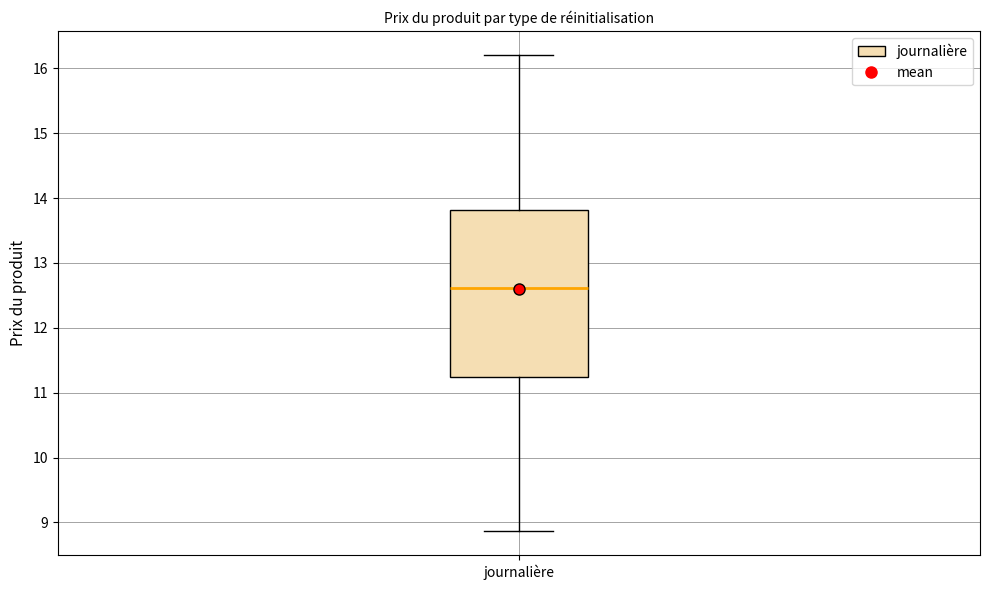

Read this box plot against the y-axis: the position of the median line, the range covered by the box, and the ends of both whiskers. The values are not printed on the chart, so give them approximately, as read against the axis.

median 12.6, box 11.2 to 13.8, whiskers 8.9 to 16.2